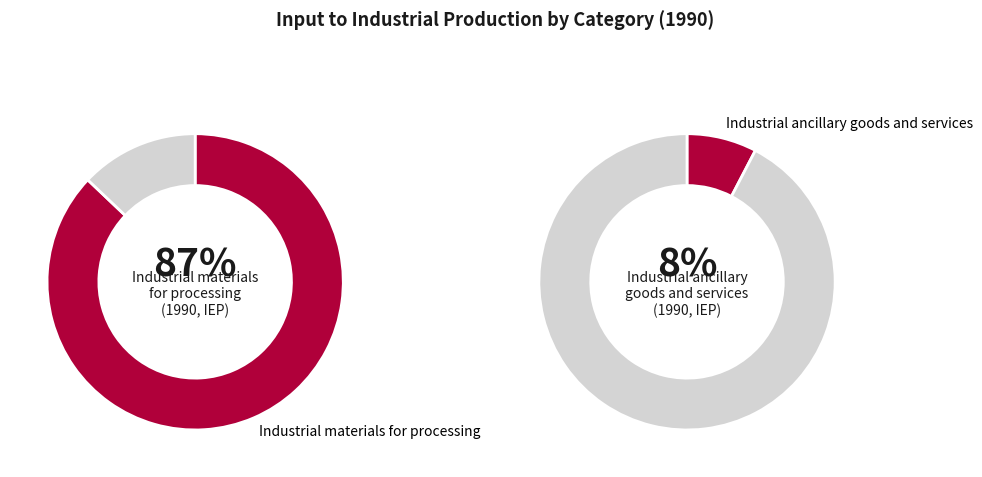

Do Industrial ancillary goods and services and Industrial materials for processing together represent more than half of the pie?

Yes